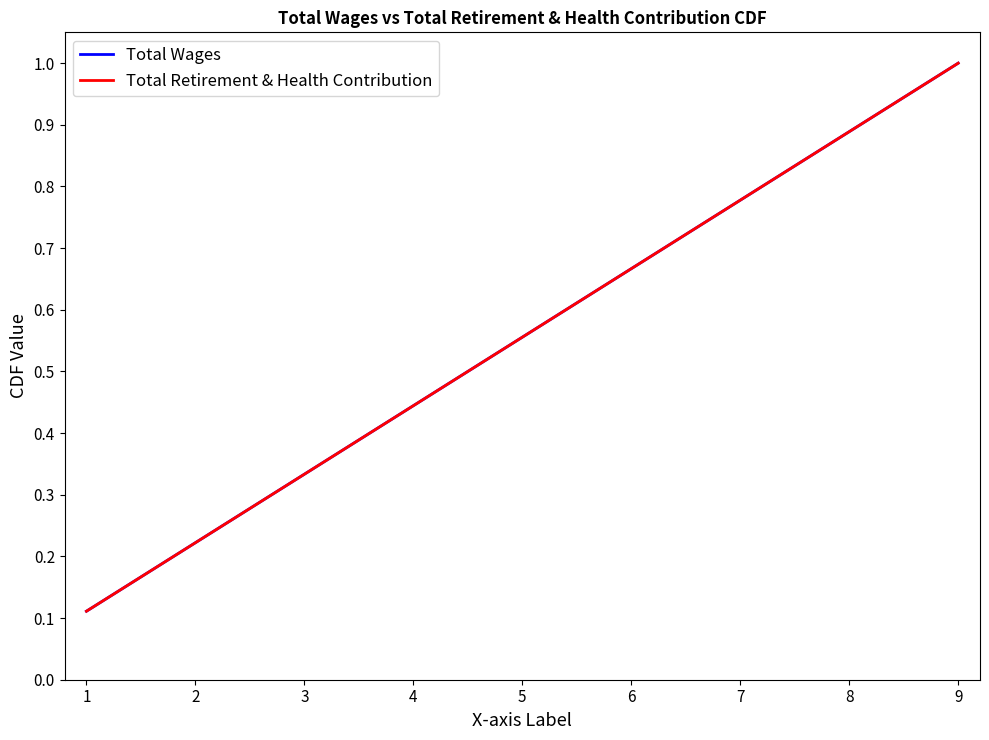

Does the chart have visible grid lines?

No